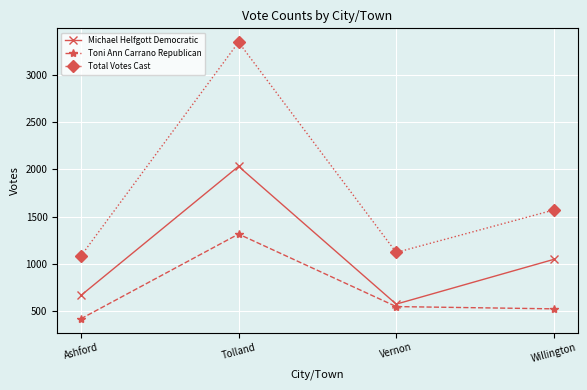

What value does the Total Votes Cast series have at Vernon?

1120